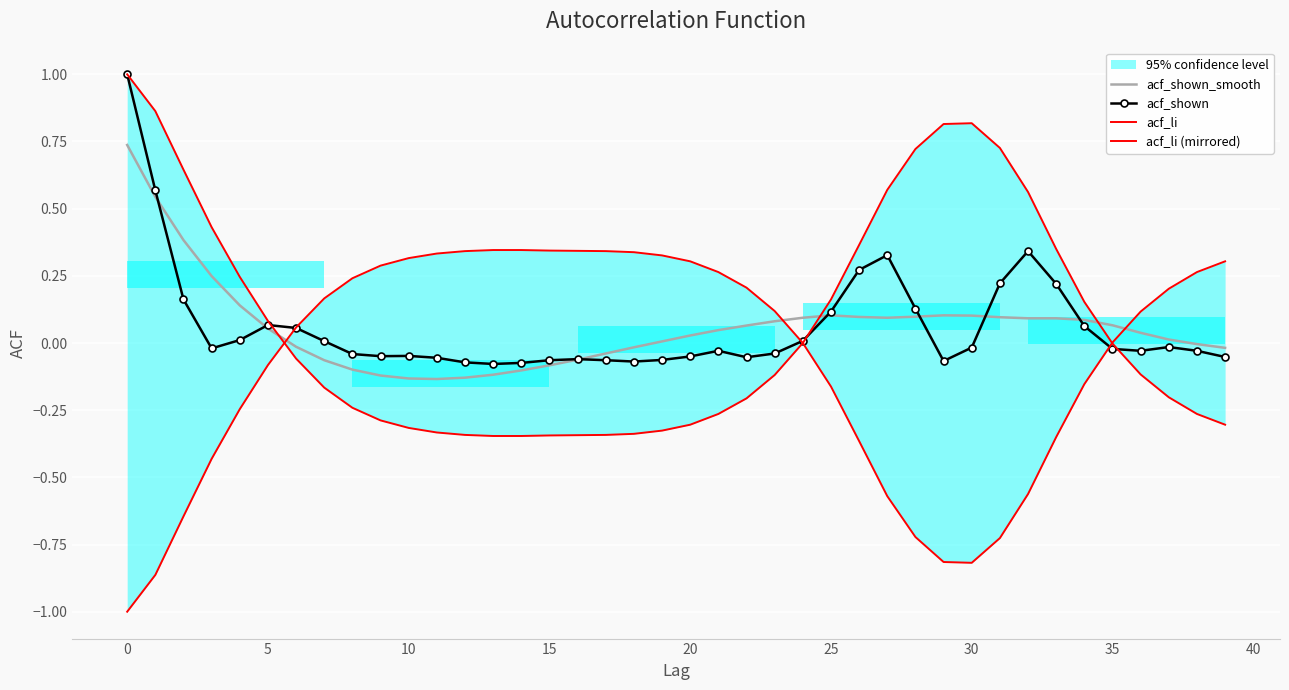

At which category does acf_li reach its first local peak?

30